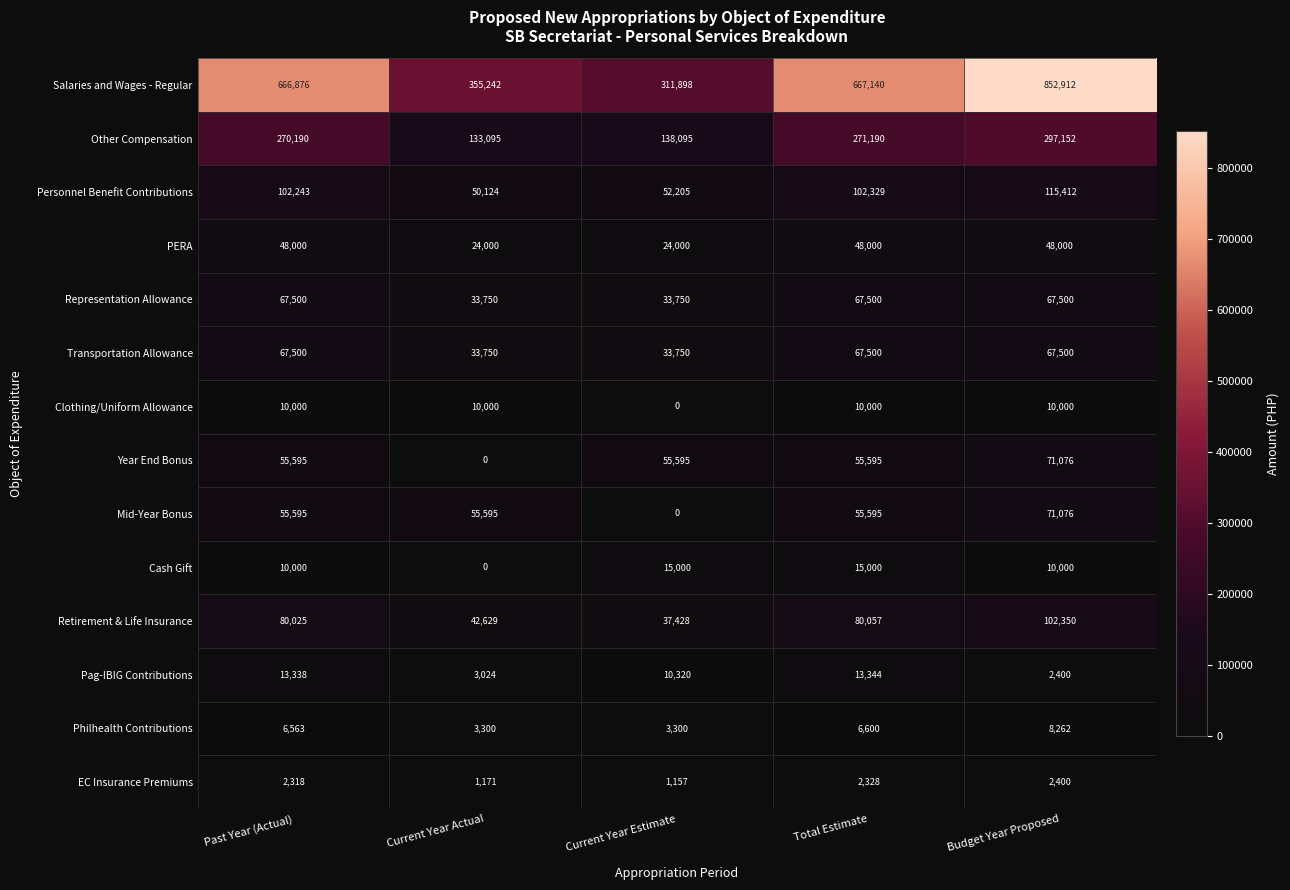

True or false: Philhealth Contributions has a value of 5339 at Current Year Actual.

False